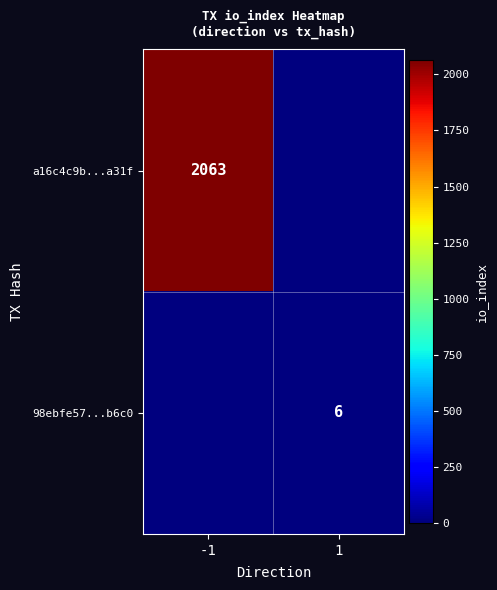

The a16c4c9b...a31f series shows 3479 at -1. True or false?

False